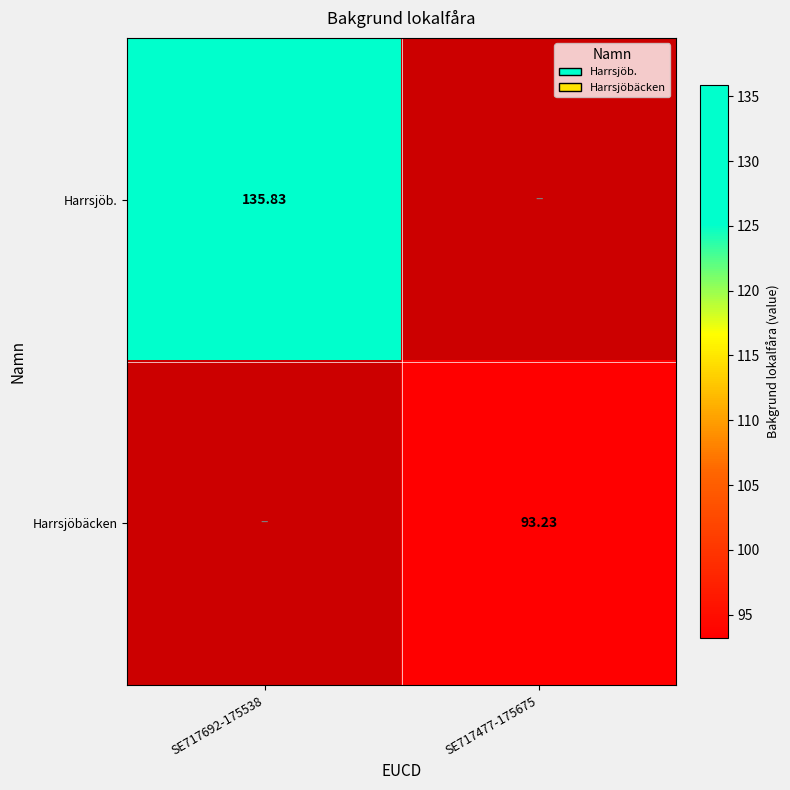

What is the sum of all Harrsjöb. values?

135.8